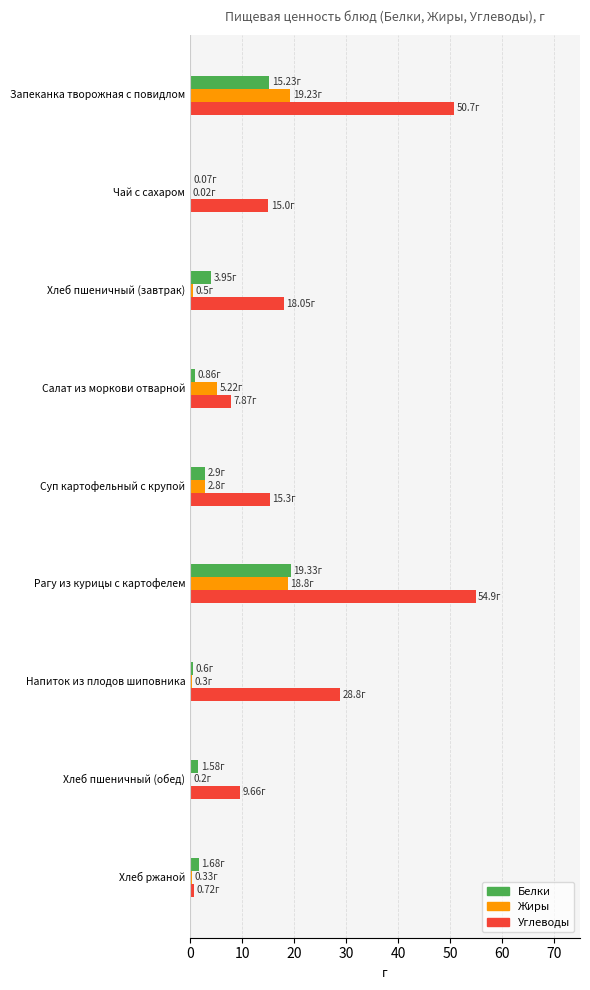

What are all the series names shown in the legend?

Белки, Жиры, Углеводы